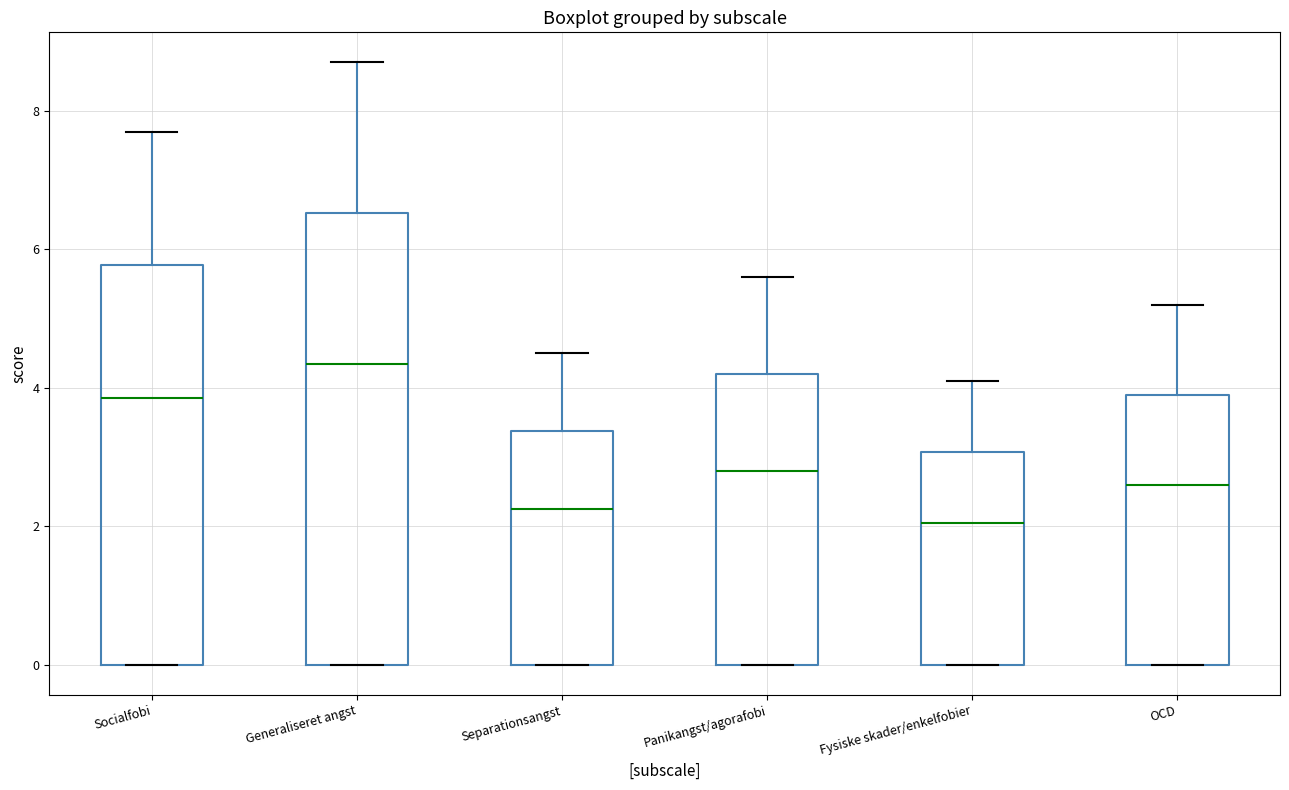

Which box has the highest median line?

Generaliseret angst